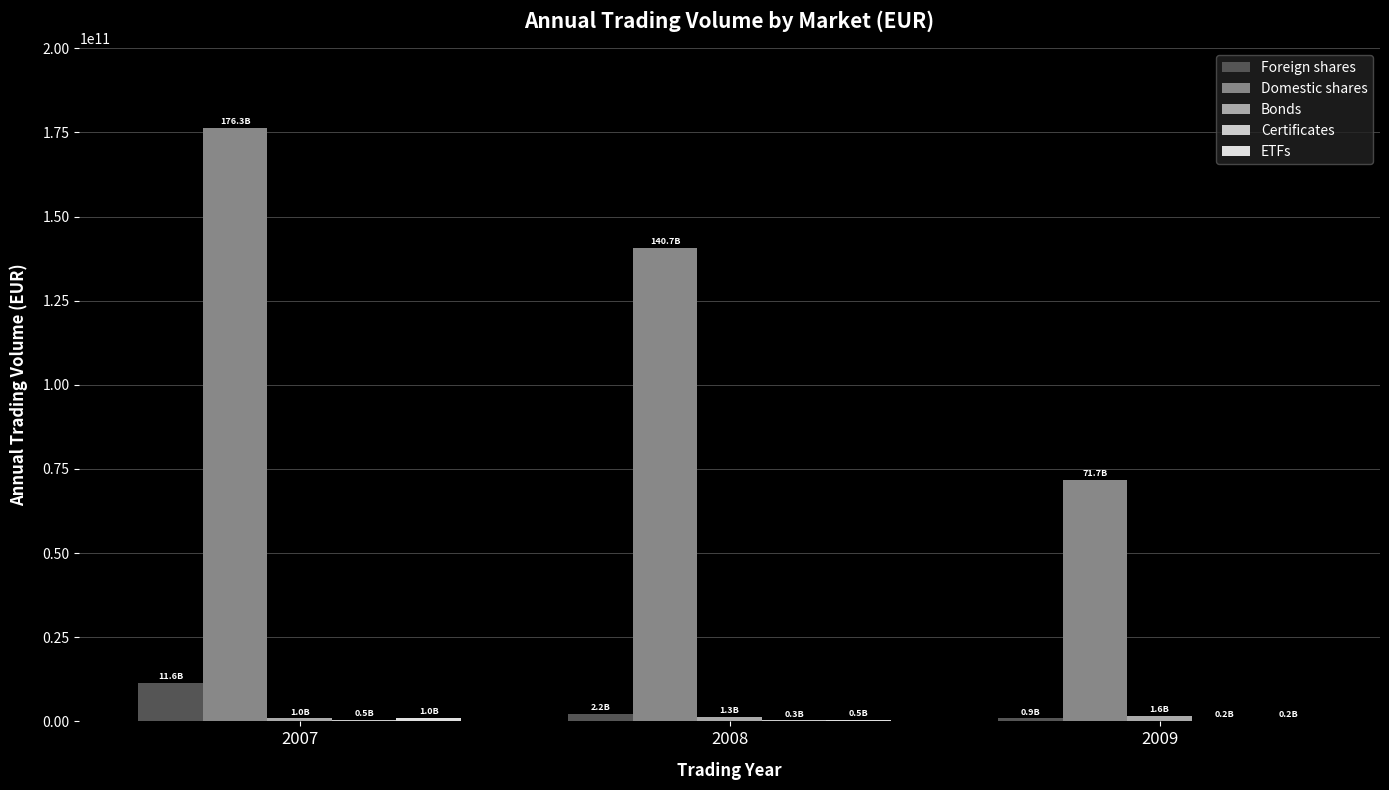

Are the bars grouped side by side (vs. stacked)?

Yes